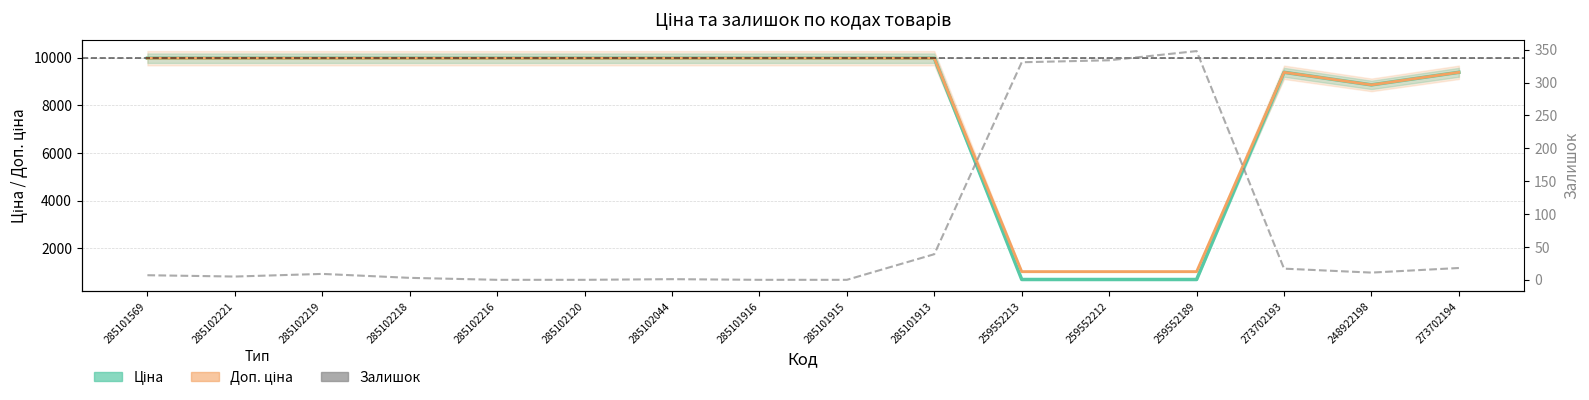

What is the lowest value of the Доп. ціна series?

1024.6